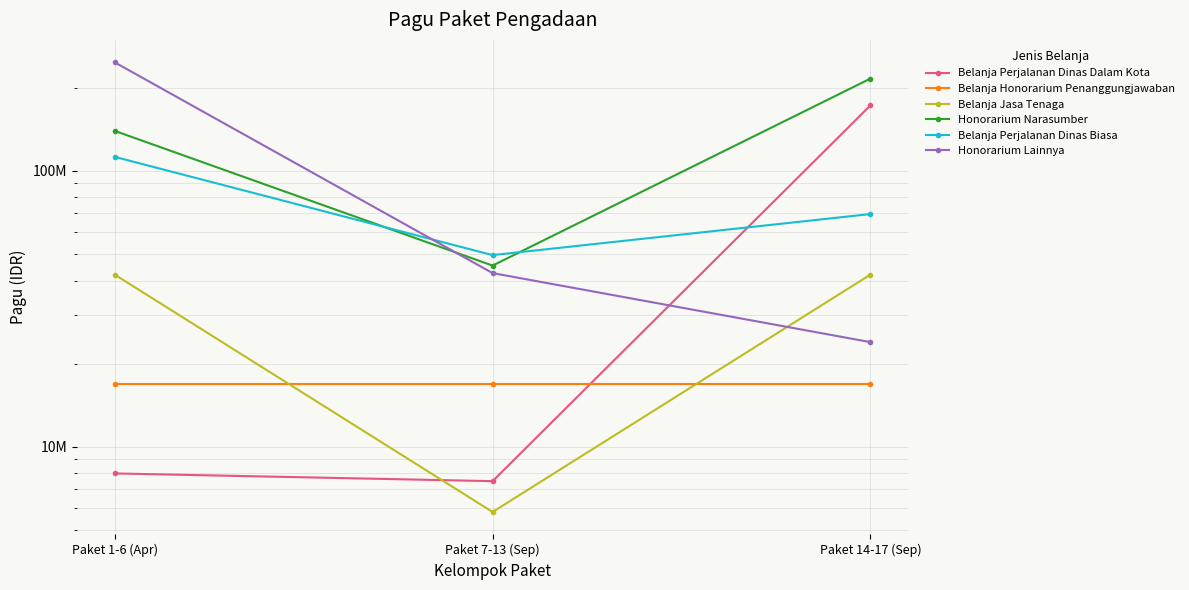

Reading left to right, extract all data points from this chart.

Belanja Perjalanan Dinas Dalam Kota: 8000000	7500000	172300000
Belanja Honorarium Penanggungjawaban: 16920000	16920000	16920000
Belanja Jasa Tenaga: 42000000	5800000	42000000
Honorarium Narasumber: 139350000	45300000	215500000
Belanja Perjalanan Dinas Biasa: 112194700	49434000	69627200
Honorarium Lainnya: 246800000	42550000	23925000